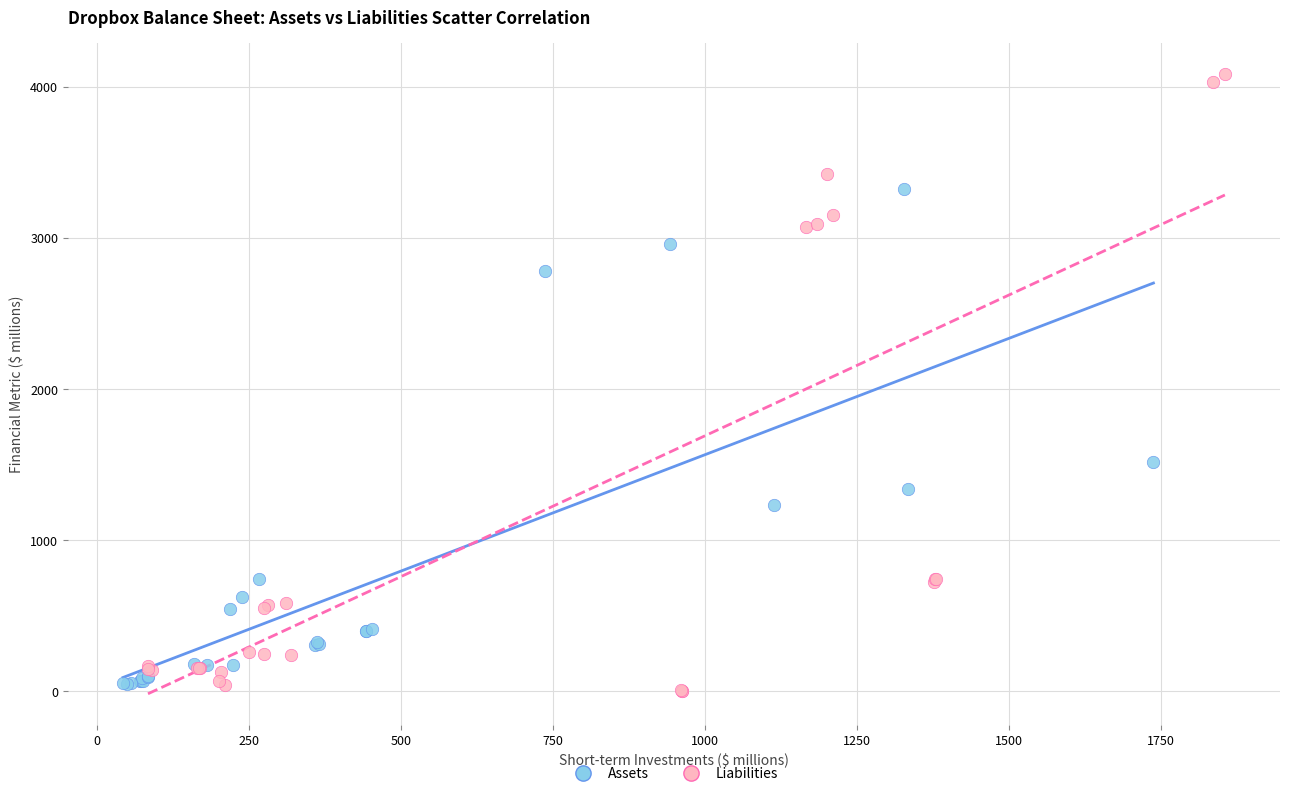

Which series contains the highest Y value?

Liabilities